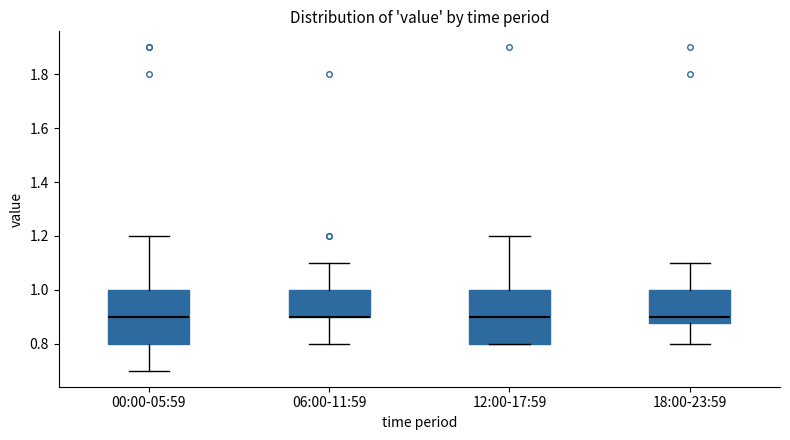

Reading left to right, read every box against the y-axis: the position of its median line, the range the box covers, and the ends of its whiskers. The values are not printed on the chart, so give them approximately, as read against the axis.

00:00-05:59: median 0.90, box 0.80 to 1.00, whiskers 0.70 to 1.20
06:00-11:59: median 0.90 (drawn on the box's lower edge), box 0.90 to 1.00, whiskers 0.80 to 1.10
12:00-17:59: median 0.90, box 0.80 to 1.00, whiskers 0.80 to 1.20
18:00-23:59: median 0.90, box 0.88 to 1.00, whiskers 0.80 to 1.10